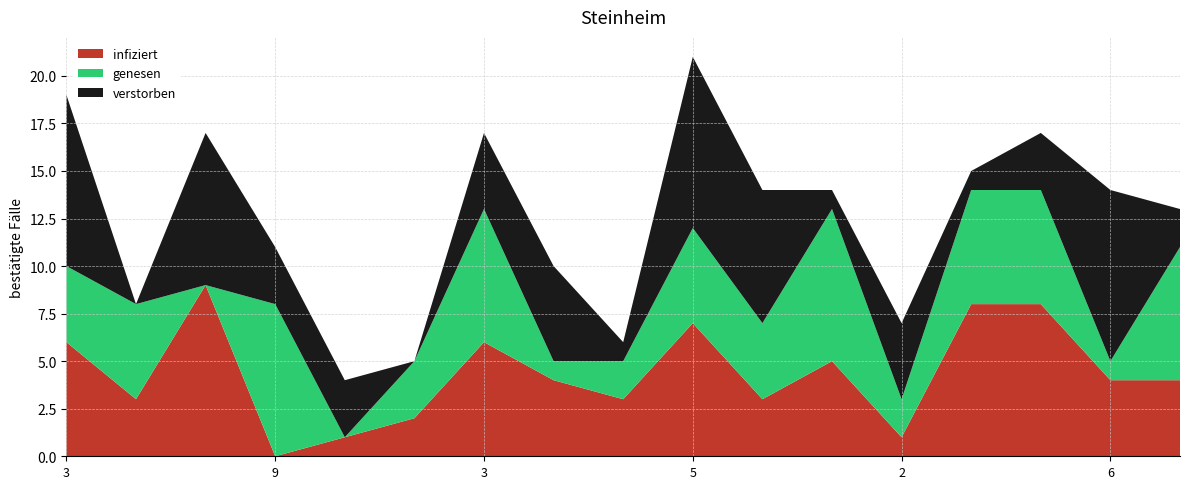

Reading left to right, transcribe all the data shown in this chart.

infiziert: 3=6	1=3	5=9	9=0	2=1	8=2	3=6	1=4	4=3	5=7	9=3	7=5	2=1	7=8	1=8	6=4	5=4
genesen: 3=4	1=5	5=0	9=8	2=0	8=3	3=7	1=1	4=2	5=5	9=4	7=8	2=2	7=6	1=6	6=1	5=7
verstorben: 3=9	1=0	5=8	9=3	2=3	8=0	3=4	1=5	4=1	5=9	9=7	7=1	2=4	7=1	1=3	6=9	5=2